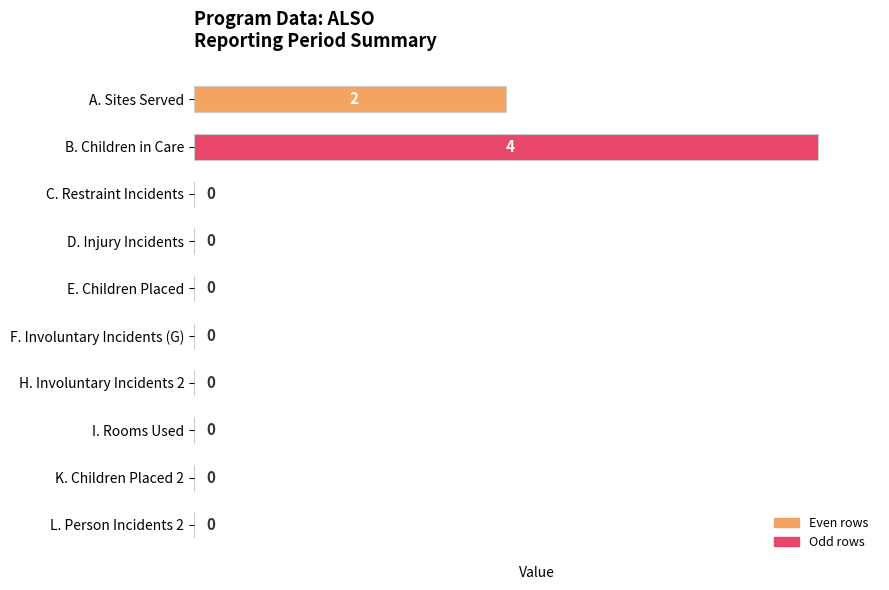

At which label is the value closest to 50?

A. Sites Served